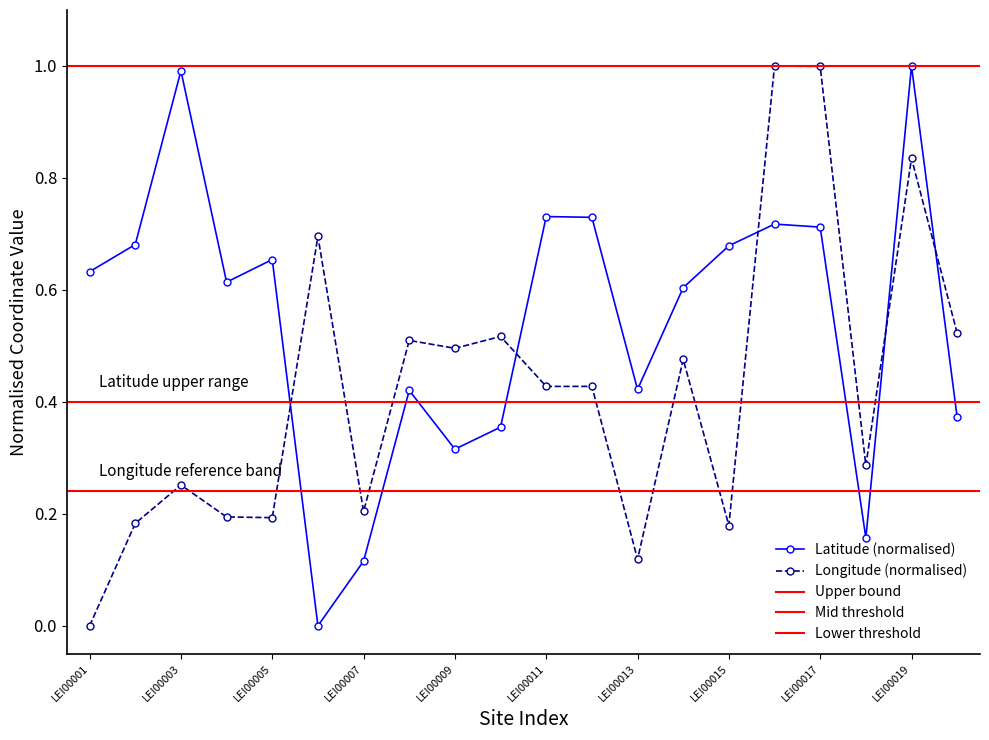

Which category has the lowest value in the Longitude series?

LEI00001